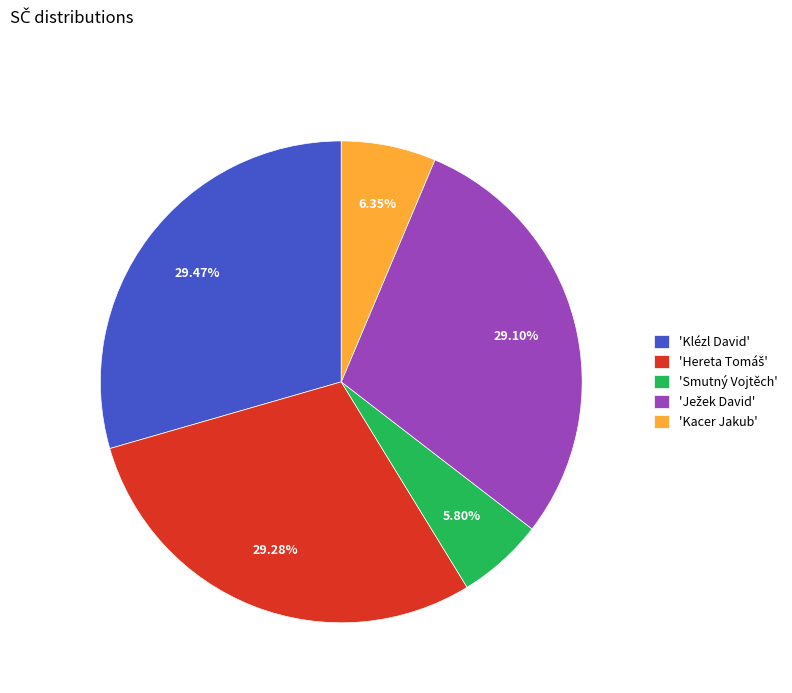

To the nearest percent, what is the difference between the largest and smallest slice percentages?

24%